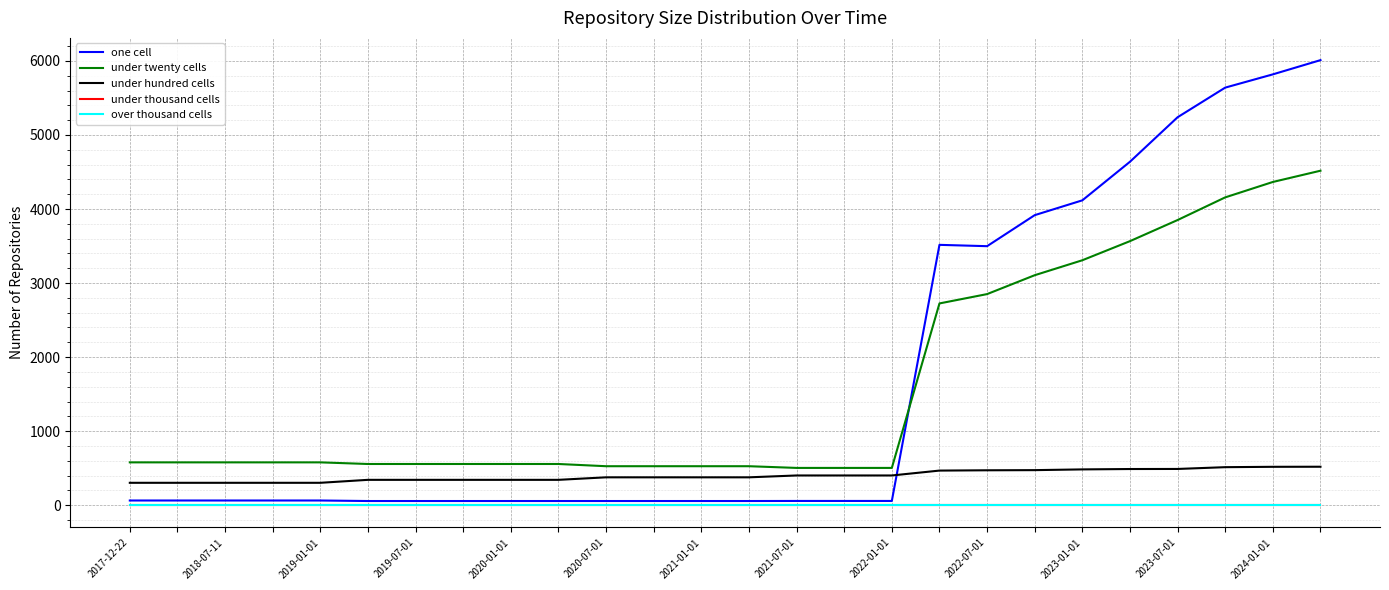

True or false: one cell and over thousand cells cross at least once.

False